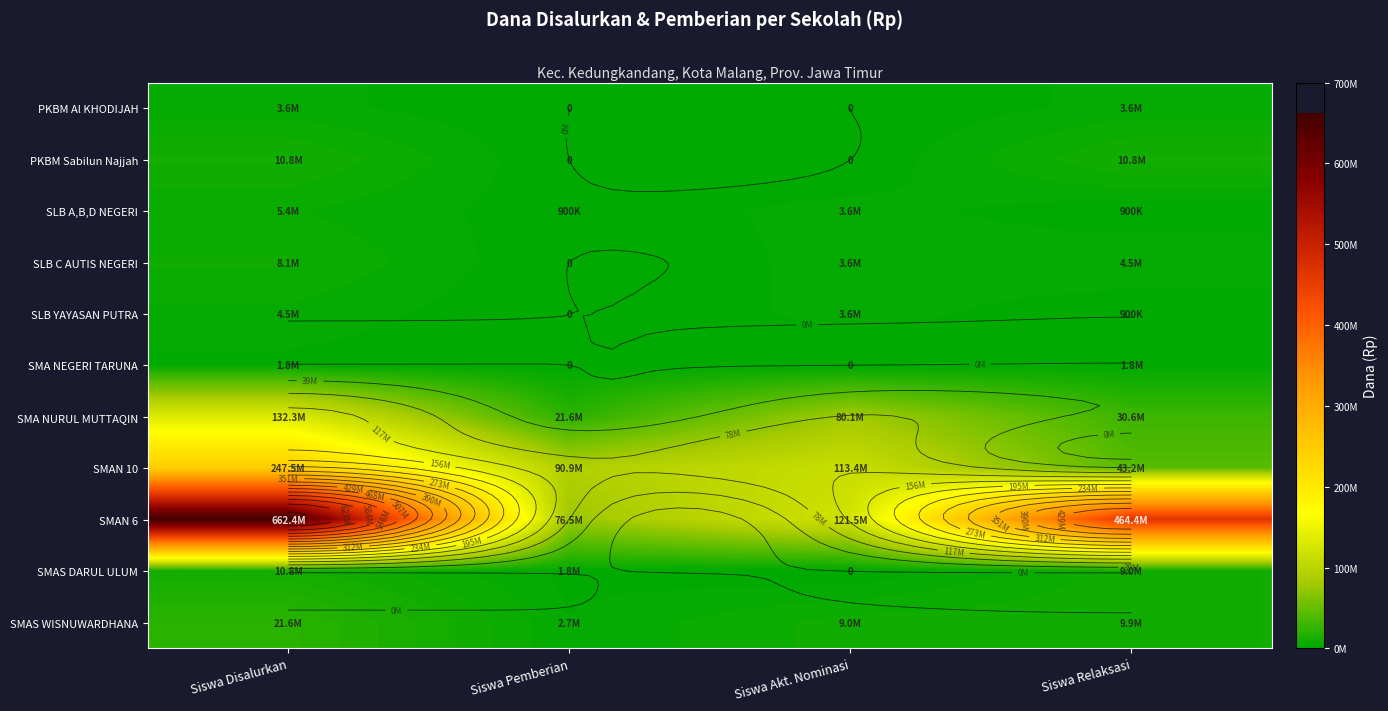

How many values in the PKBM Sabilun Najjah series are below 10800000?

2